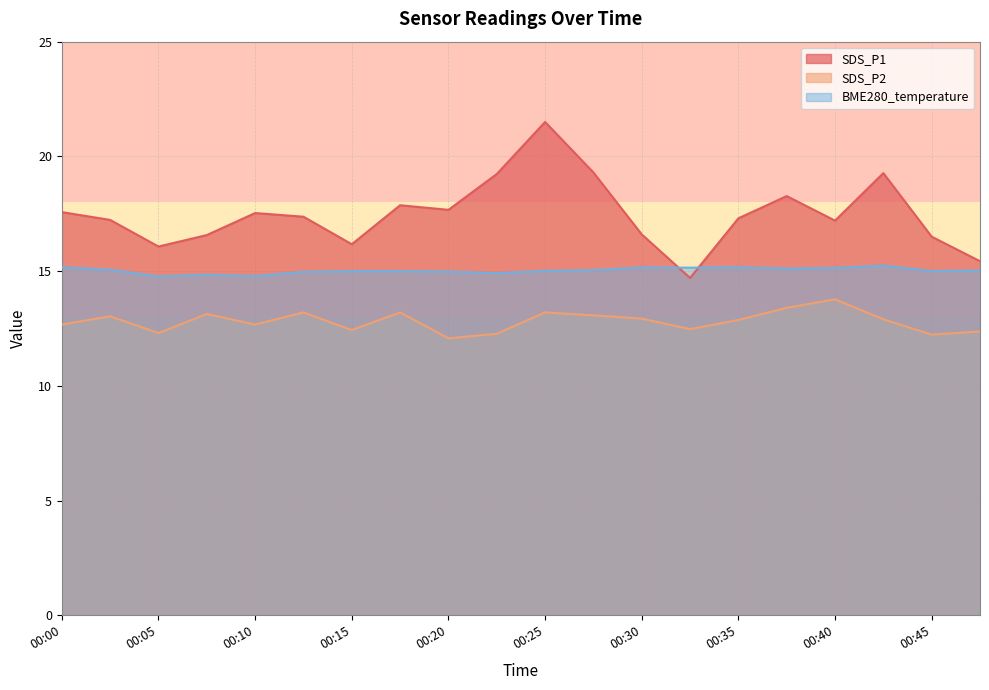

What is the lowest value of the SDS_P2 series?

12.1